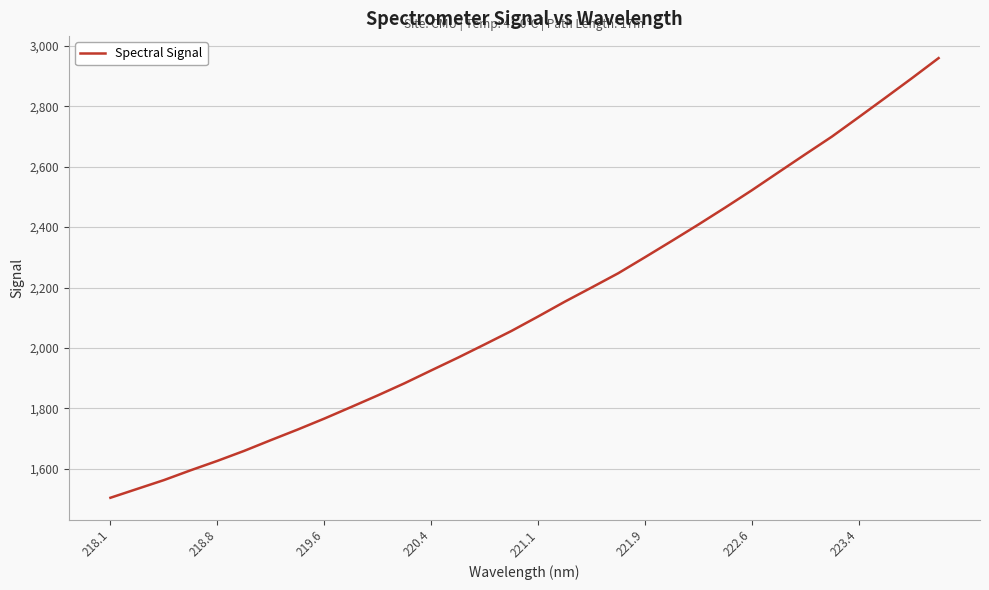

What is the difference between the maximum and minimum values?

1455.6